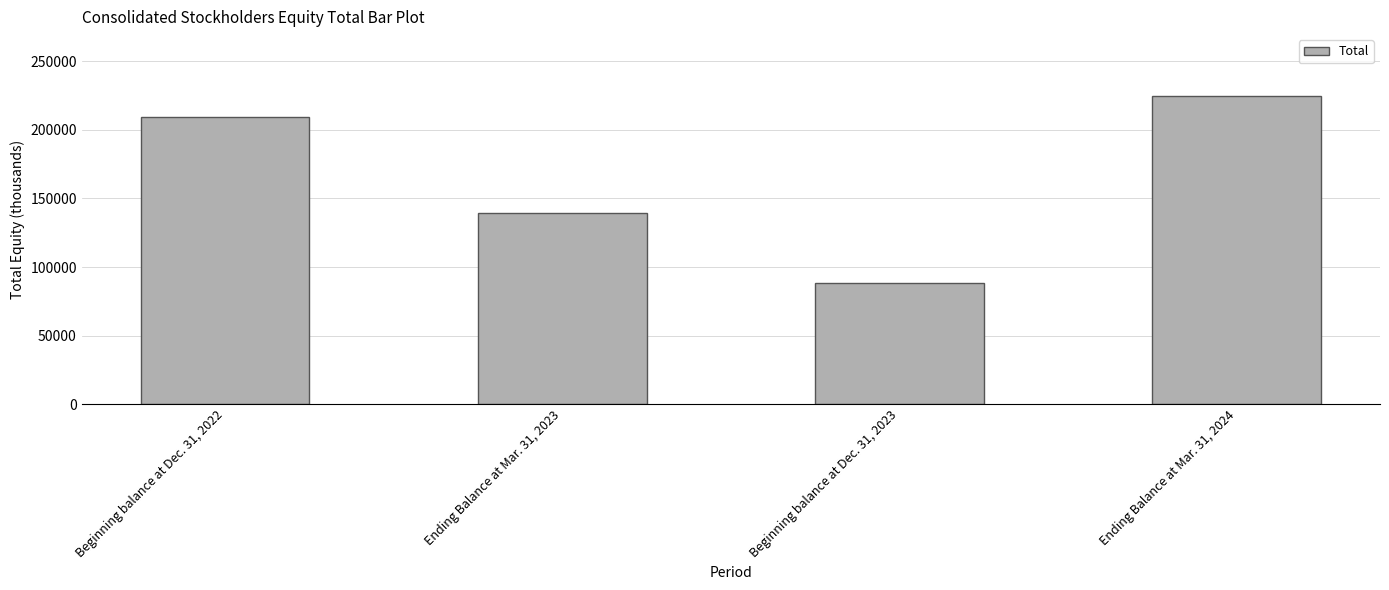

What is the label of the 3rd bar from the right?

Ending Balance at Mar. 31, 2023